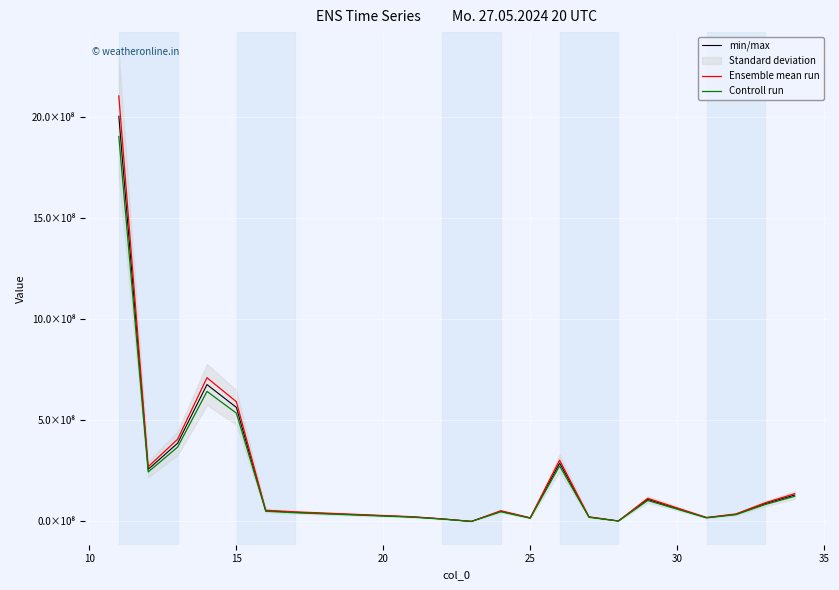

True or false: min/max and Controll run cross at least once.

False